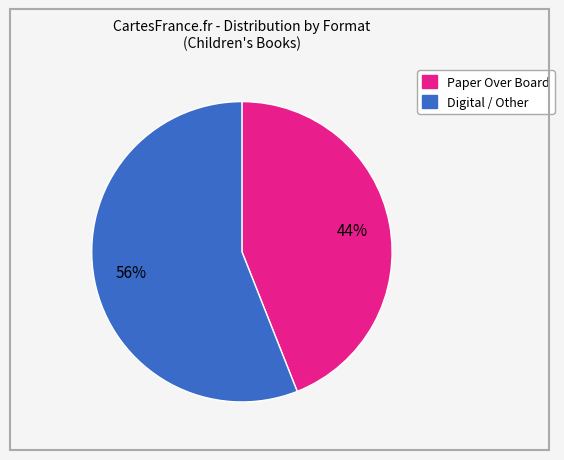

Does any single category account for the majority?

Yes